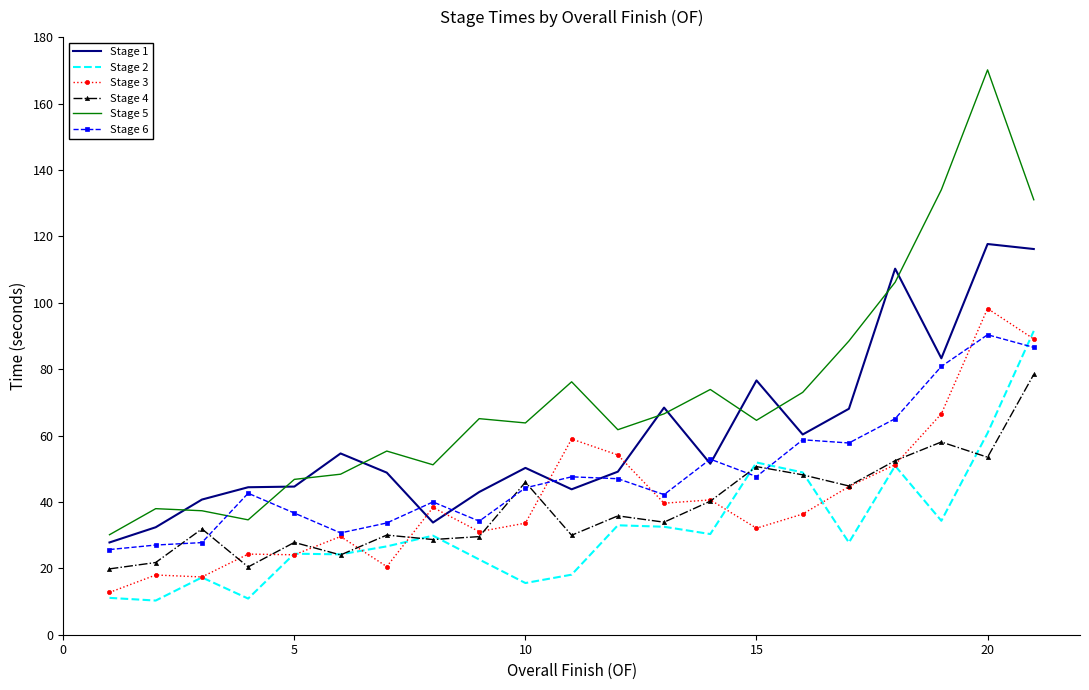

Which series has the largest range (max minus min)?

Stage 5